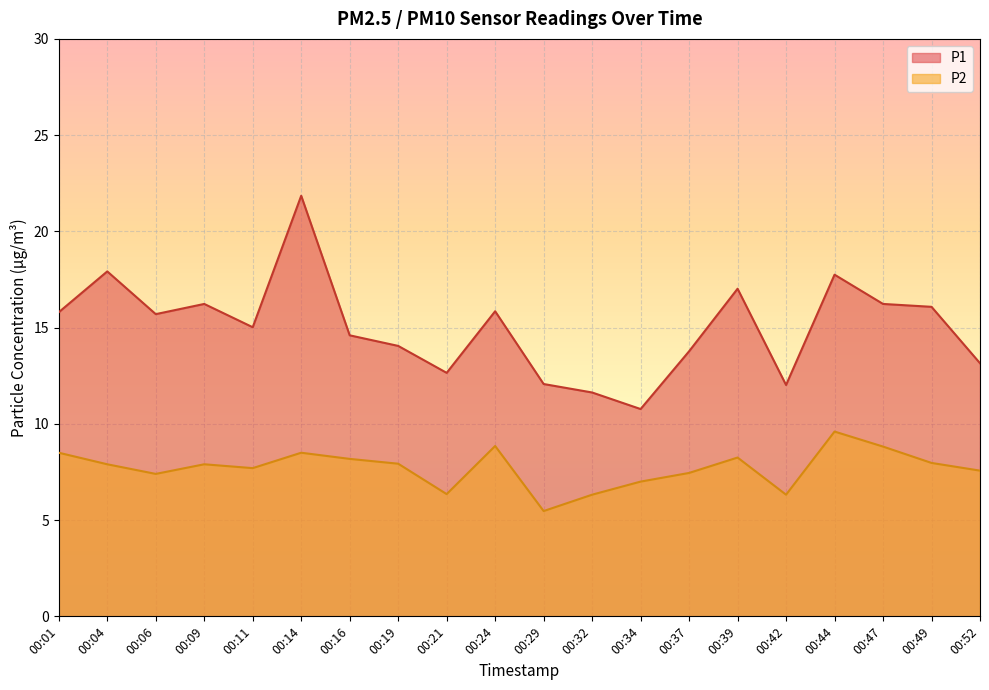

Reading left to right, what are all the values shown in this chart?

P1: 00:01=15.8	00:04=17.9	00:06=15.7	00:09=16.2	00:11=15.0	00:14=21.9	00:16=14.6	00:19=14.1	00:21=12.7	00:24=15.8	00:29=12.1	00:32=11.6	00:34=10.8	00:37=13.8	00:39=17.0	00:42=12.0	00:44=17.8	00:47=16.2	00:49=16.1	00:52=13.2
P2: 00:01=8.5	00:04=7.9	00:06=7.4	00:09=7.9	00:11=7.7	00:14=8.5	00:16=8.2	00:19=7.9	00:21=6.3	00:24=8.8	00:29=5.5	00:32=6.3	00:34=7.0	00:37=7.5	00:39=8.2	00:42=6.3	00:44=9.6	00:47=8.8	00:49=8.0	00:52=7.6